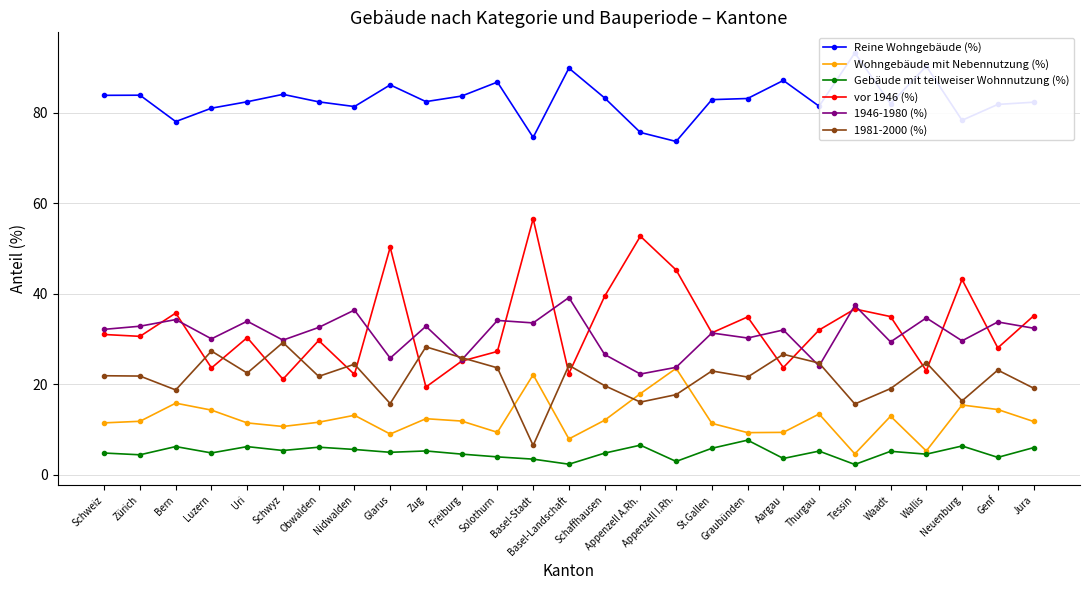

What is the maximum value for Gebäude mit teilweiser Wohnnutzung (%)?

7.6